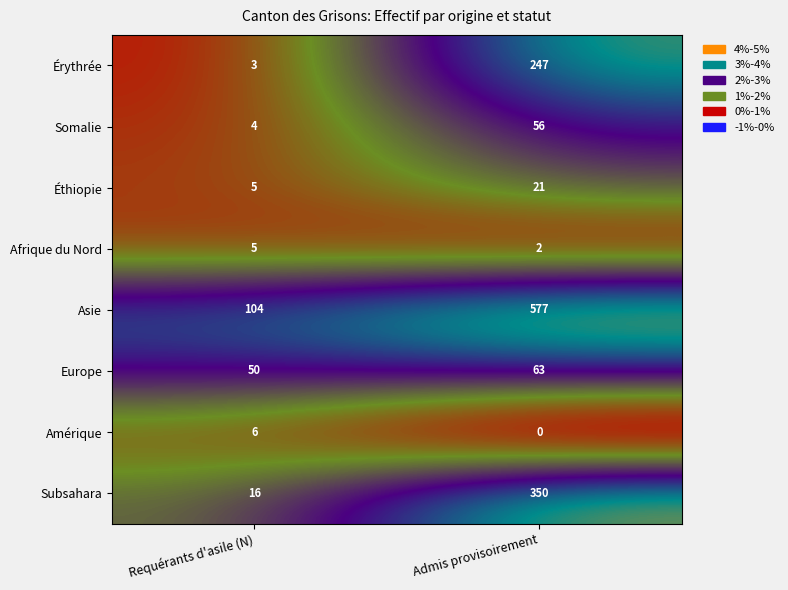

Reading left to right, list all the values displayed in this chart.

Érythrée: Requérants d'asile (N)=3	Admis provisoirement=247
Somalie: Requérants d'asile (N)=4	Admis provisoirement=56
Éthiopie: Requérants d'asile (N)=5	Admis provisoirement=21
Afrique du Nord: Requérants d'asile (N)=5	Admis provisoirement=2
Asie: Requérants d'asile (N)=104	Admis provisoirement=577
Europe: Requérants d'asile (N)=50	Admis provisoirement=63
Amérique: Requérants d'asile (N)=6	Admis provisoirement=0
Subsahara: Requérants d'asile (N)=16	Admis provisoirement=350